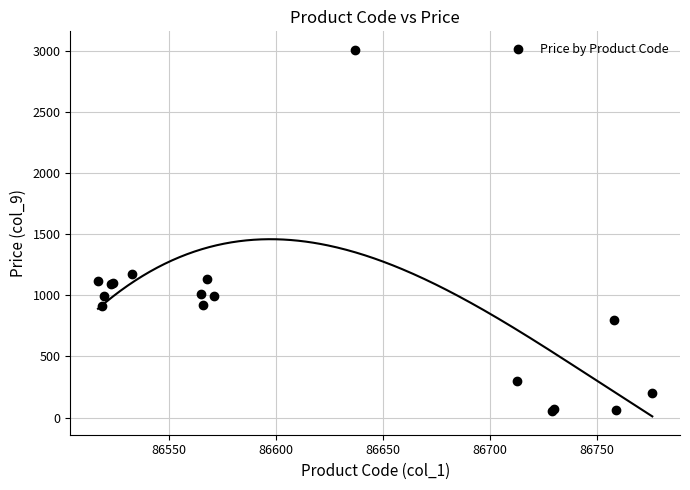

What Y value in the scatter plot is closest to 1530?

1170.0